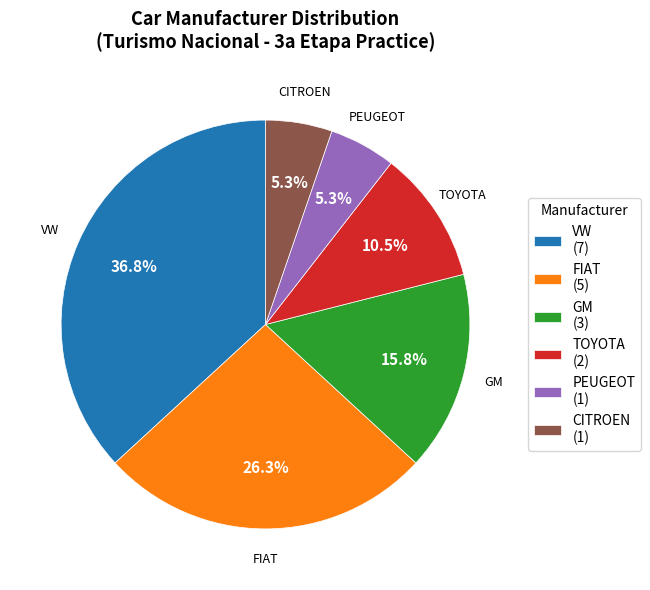

How many slices are in this pie chart?

6